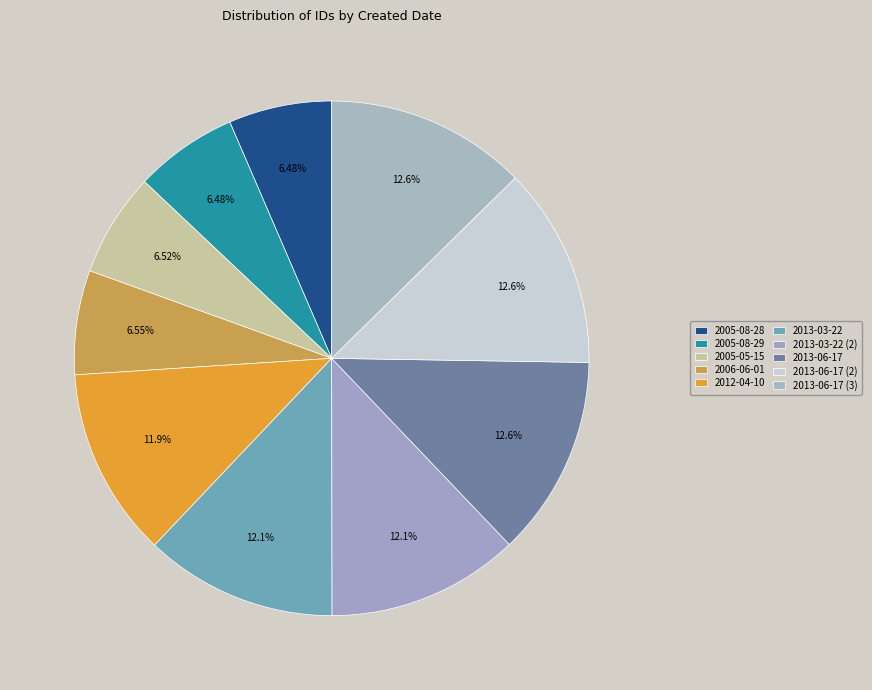

Is it true that 2005-05-15 is 7% of the pie?

True